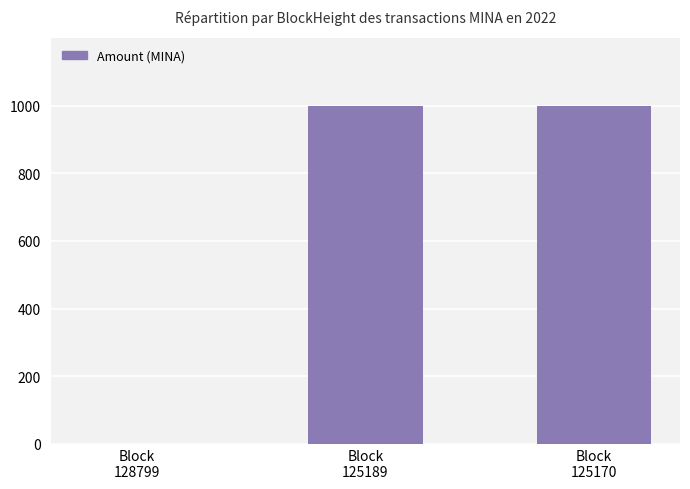

How many distinct data groups are displayed?

1